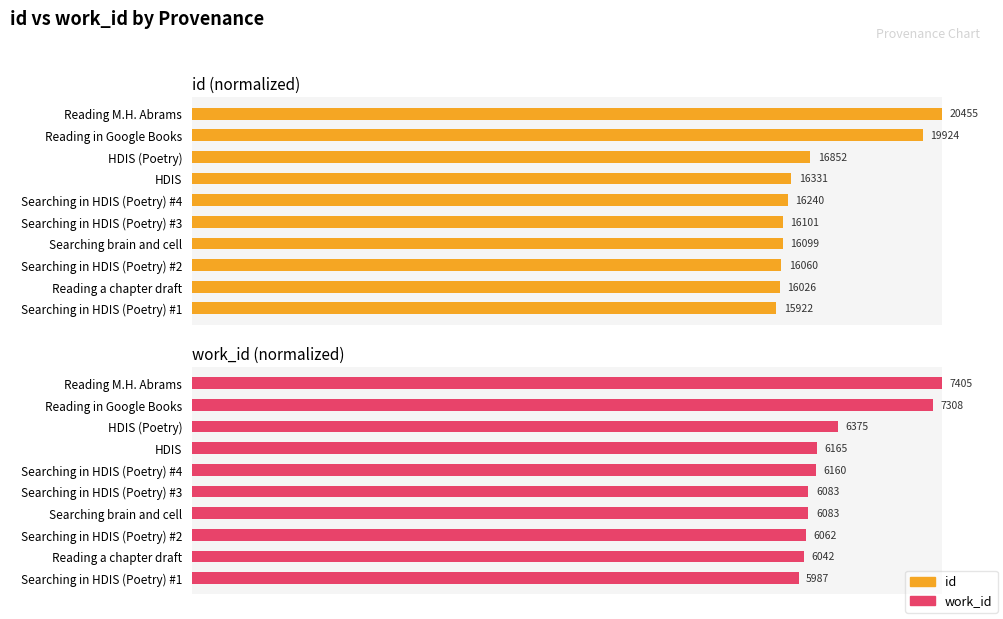

The id series shows 1.2 at Searching in HDIS (Poetry) #3. True or false?

False